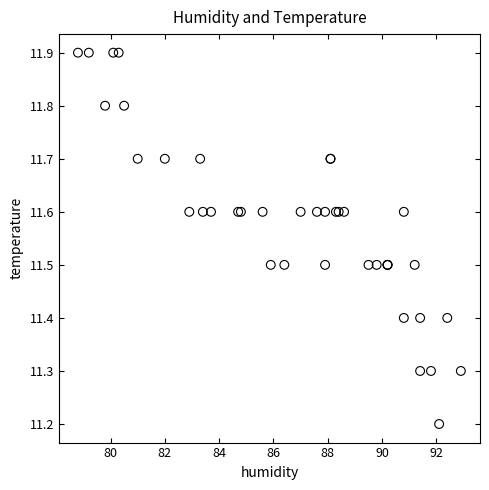

What Y value in the scatter plot is closest to 11?

11.2